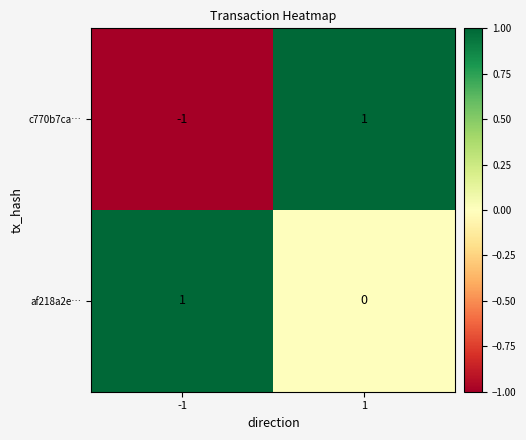

Is it true that af218a2e… equals 0 at 1?

True